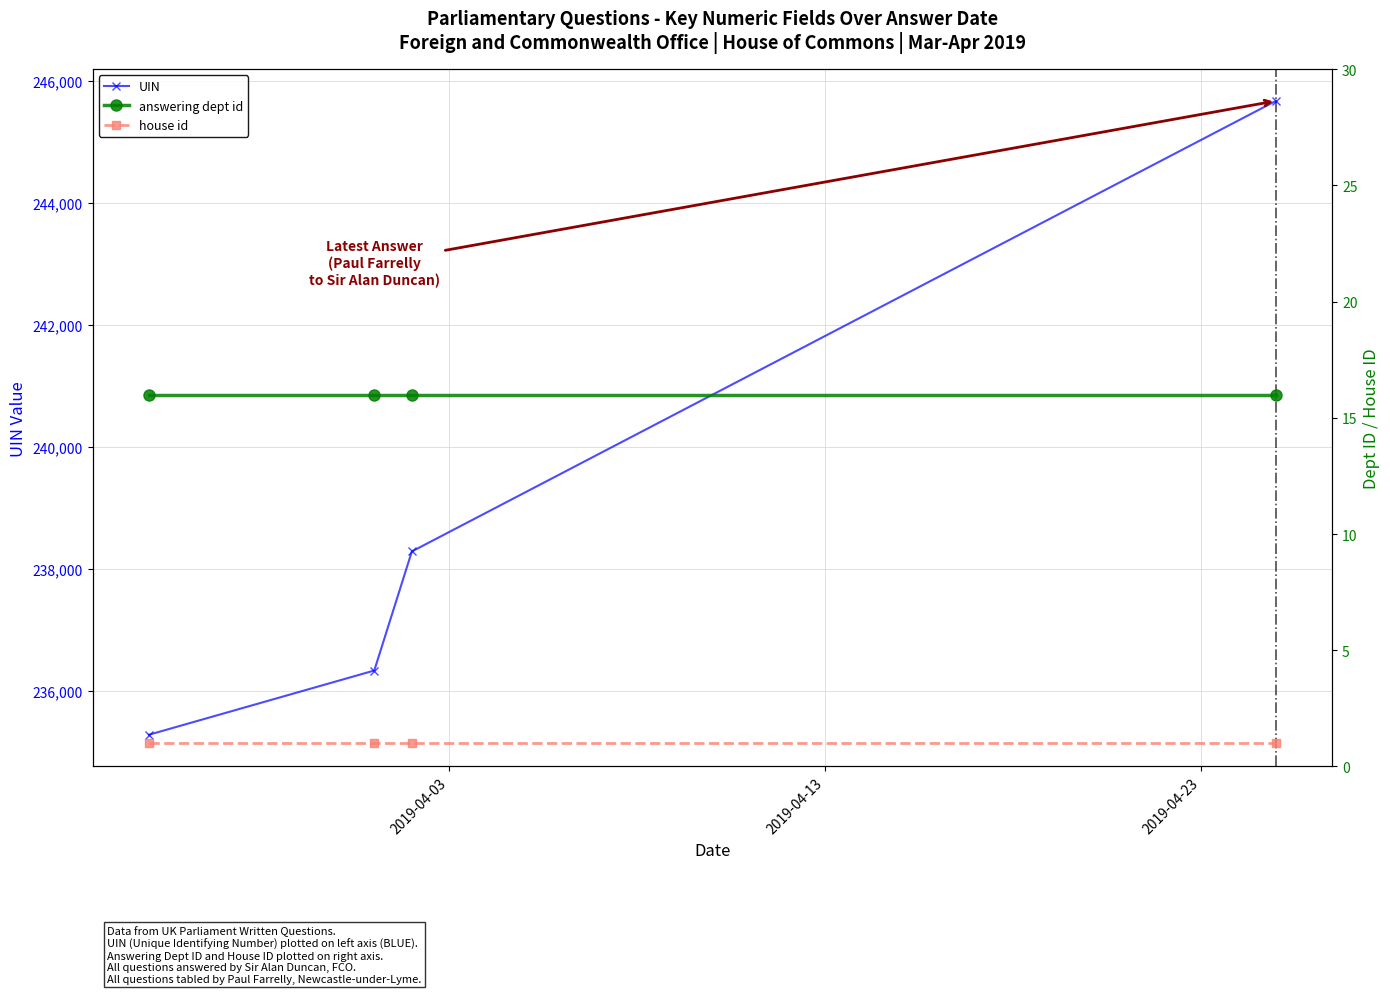

Which series has the widest spread of values?

UIN